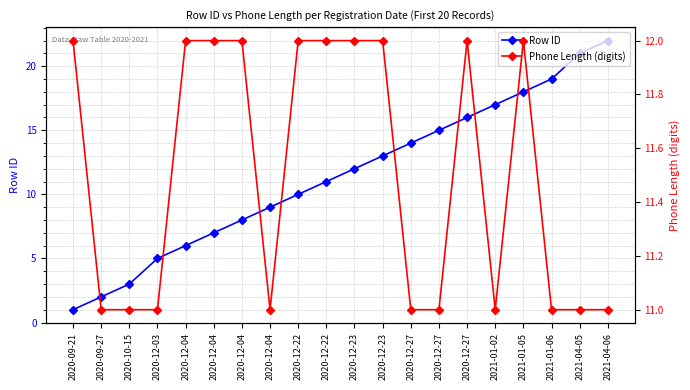

Which series has the largest total across all categories?

Phone Length (digits)